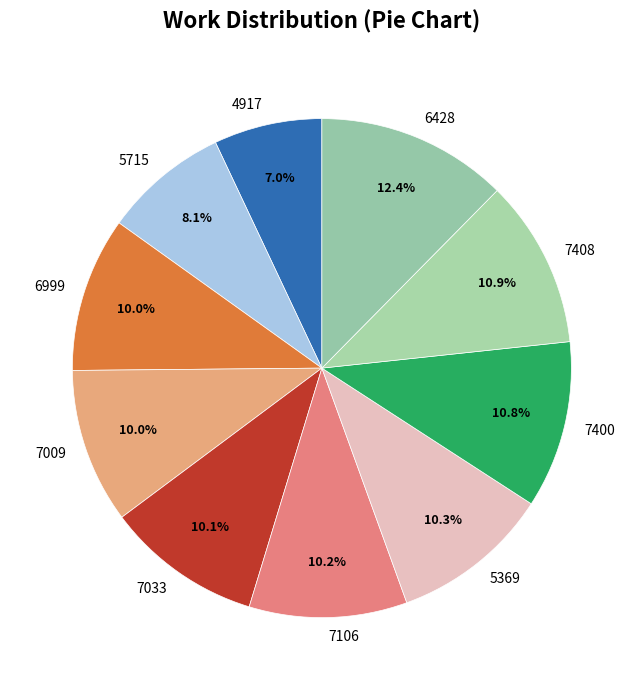

True or false: 7400 accounts for 11% of the total.

True